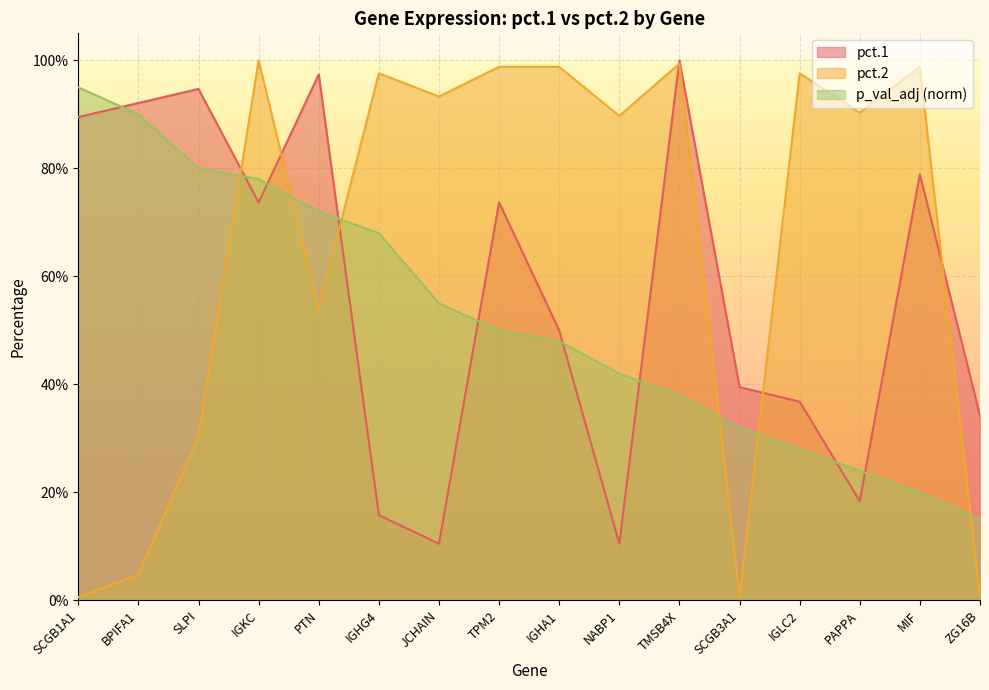

Is it true that p_val_adj_norm equals 0.5 at TPM2?

True